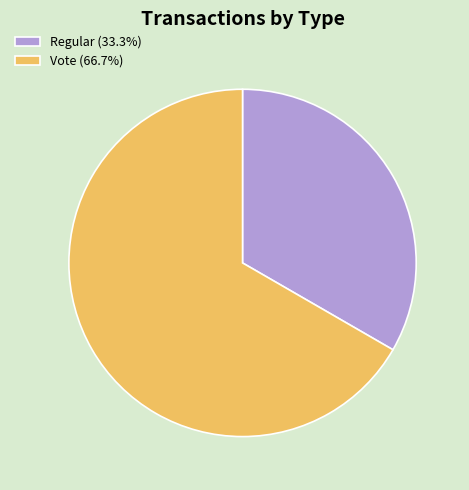

Combined, do Vote (66.7%) and Regular (33.3%) account for over 50%?

Yes